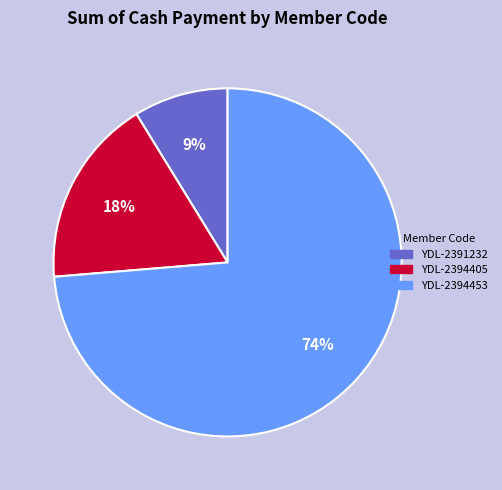

How many segments does this pie chart have?

3